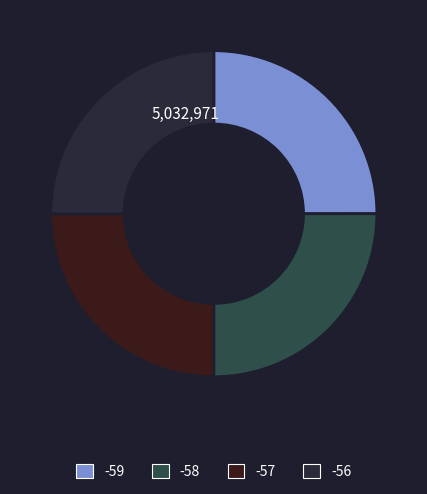

The -59 slice represents 25% of the pie. True or false?

True